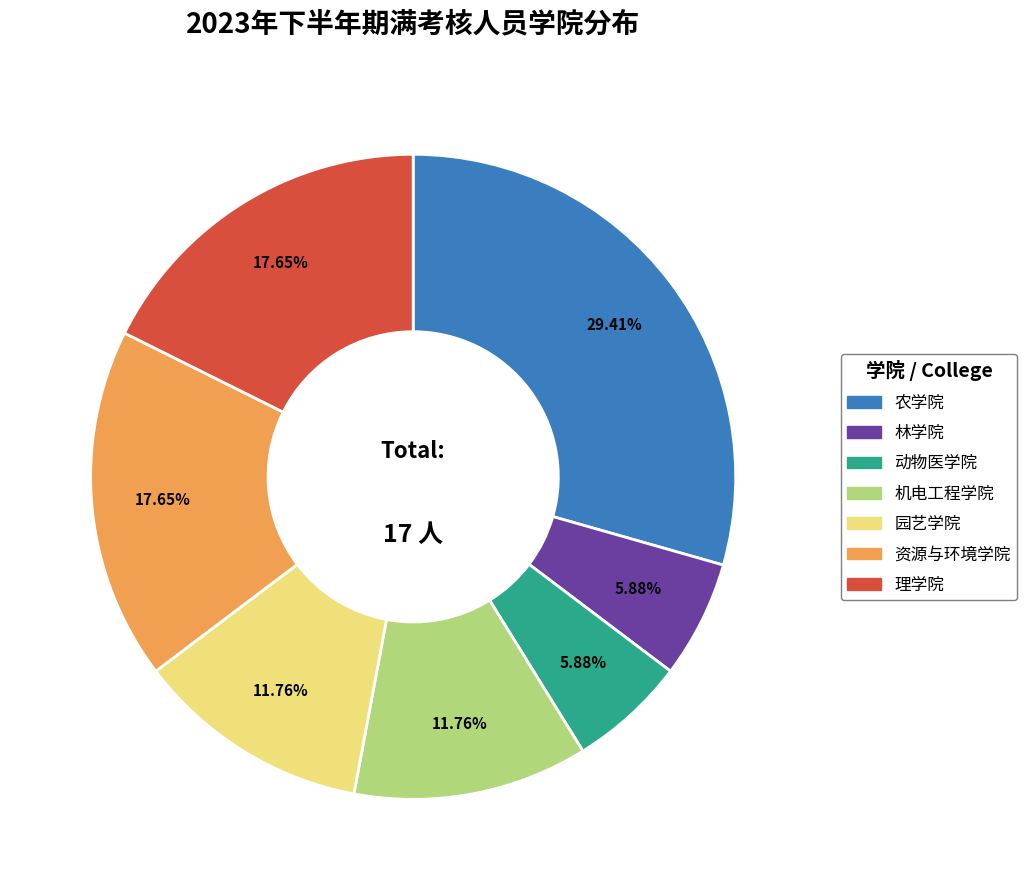

What is the ratio of the value at 园艺学院 to the value at 理学院?

0.7